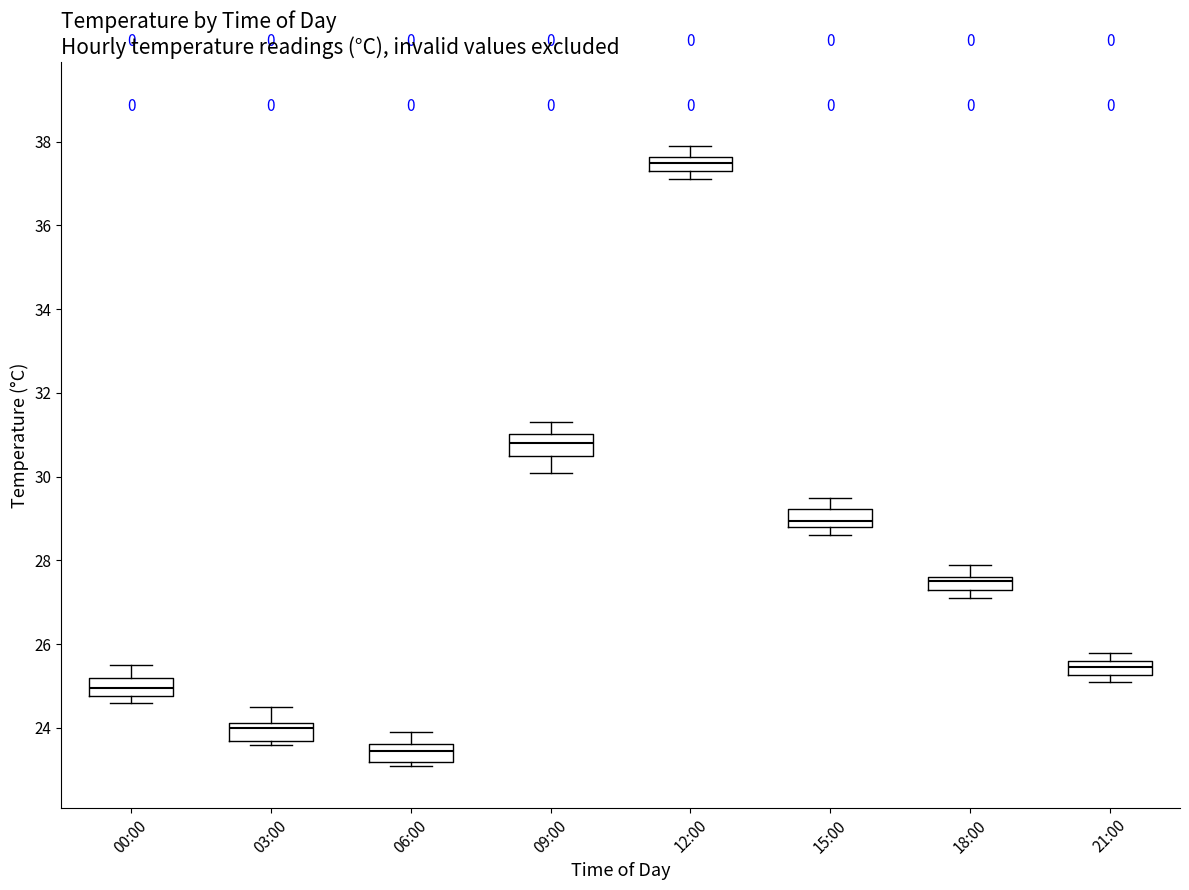

Which box's median line is the lowest?

06:00